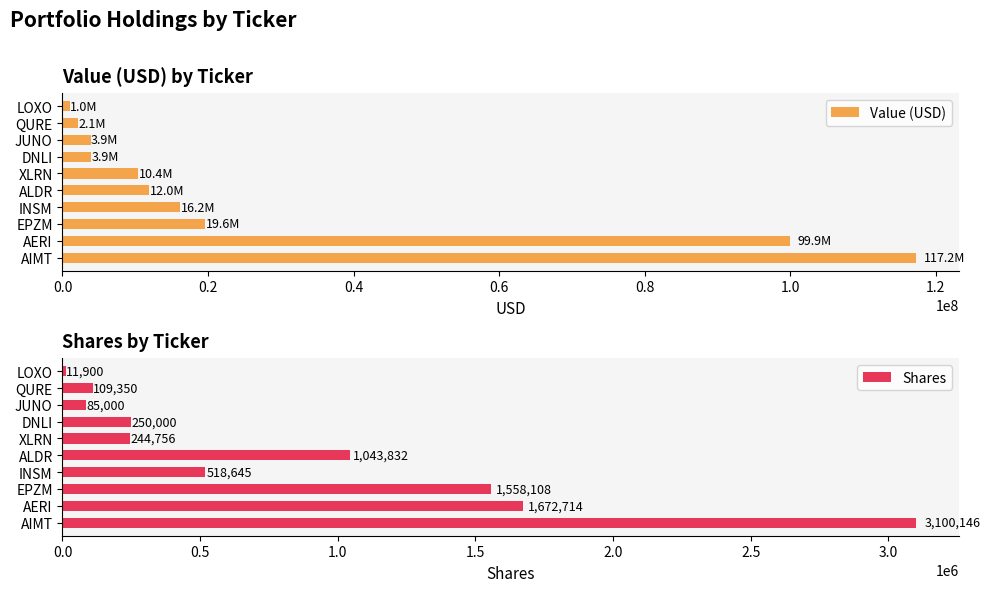

Reading right to left, transcribe all the data shown in this chart.

Value (USD): 1002000	2142000	3885000	3910000	10387000	11952000	16171000	19554000	99945000	117248000
Shares: 11900	109350	85000	250000	244756	1043832	518645	1558108	1672714	3100146